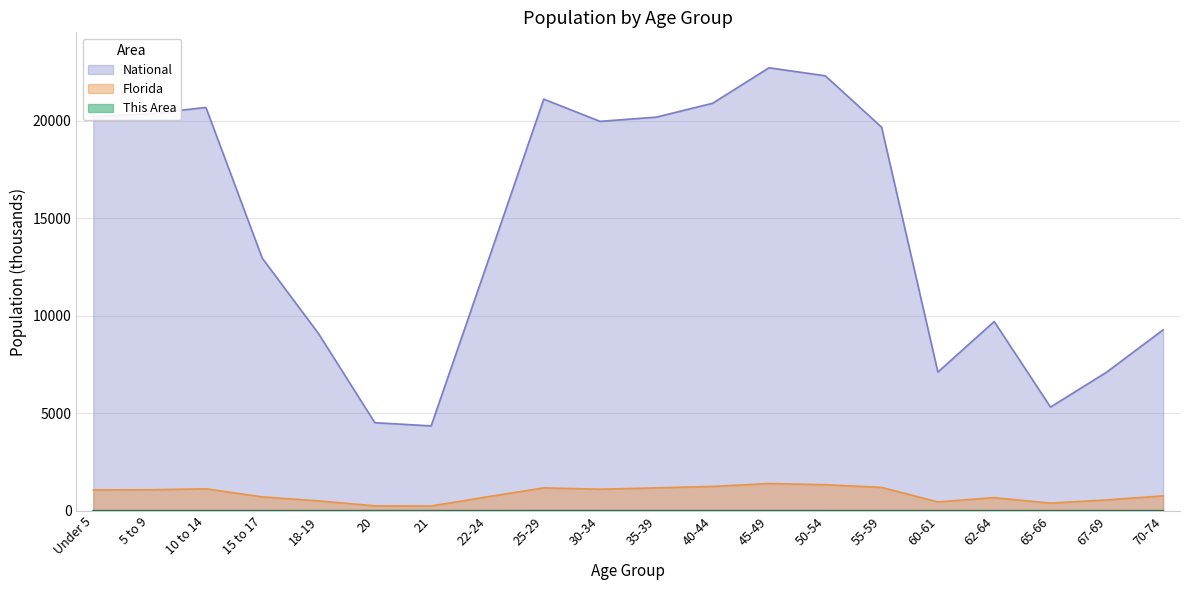

At how many categories does at least one series exceed 17489?

10